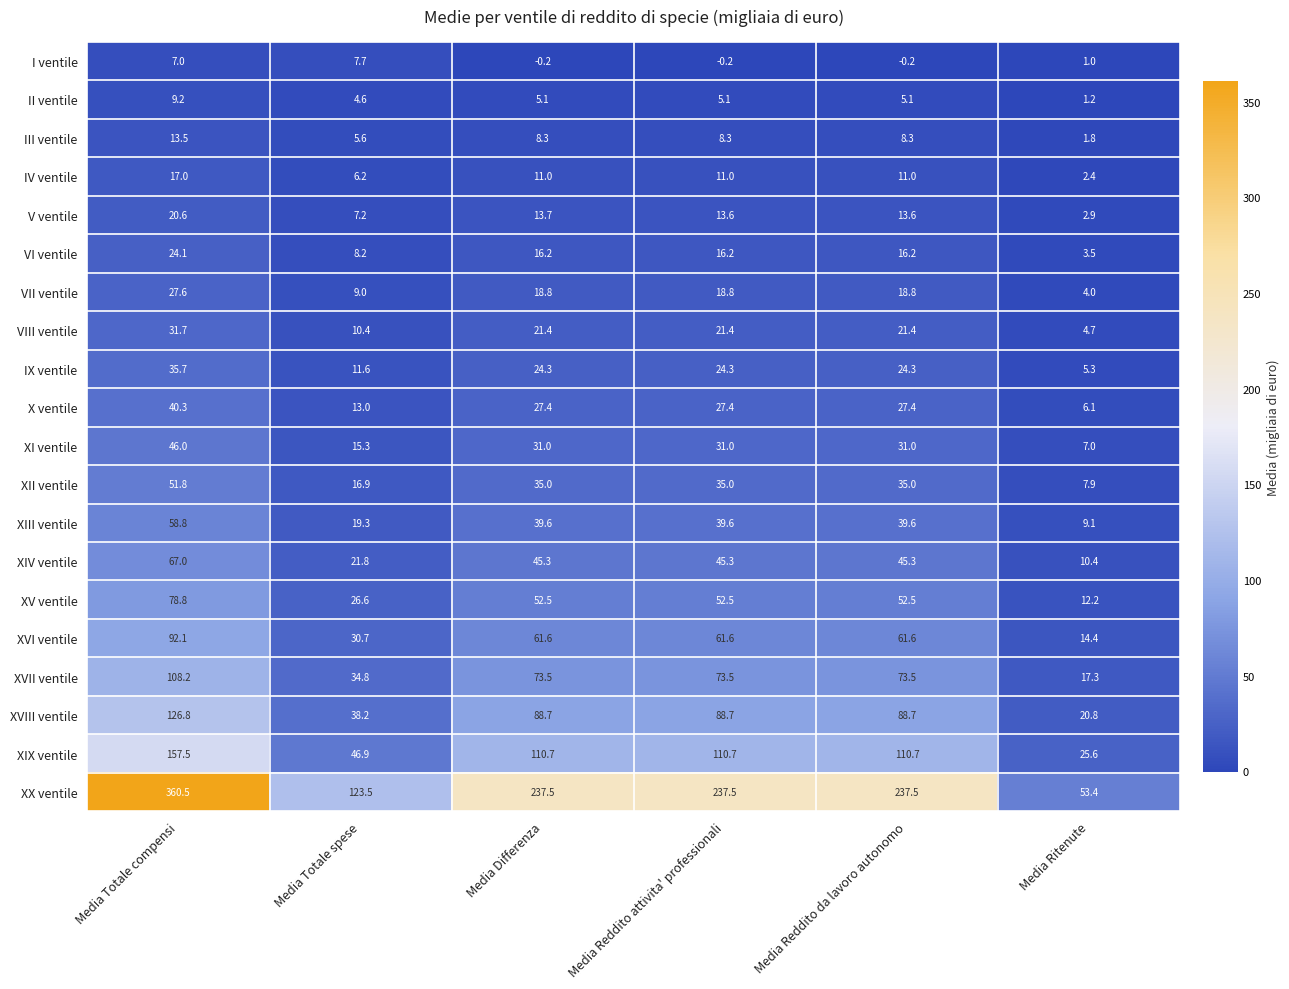

What is the sum of the XII ventile values at Media Totale spese and Media Totale compensi?

68.7